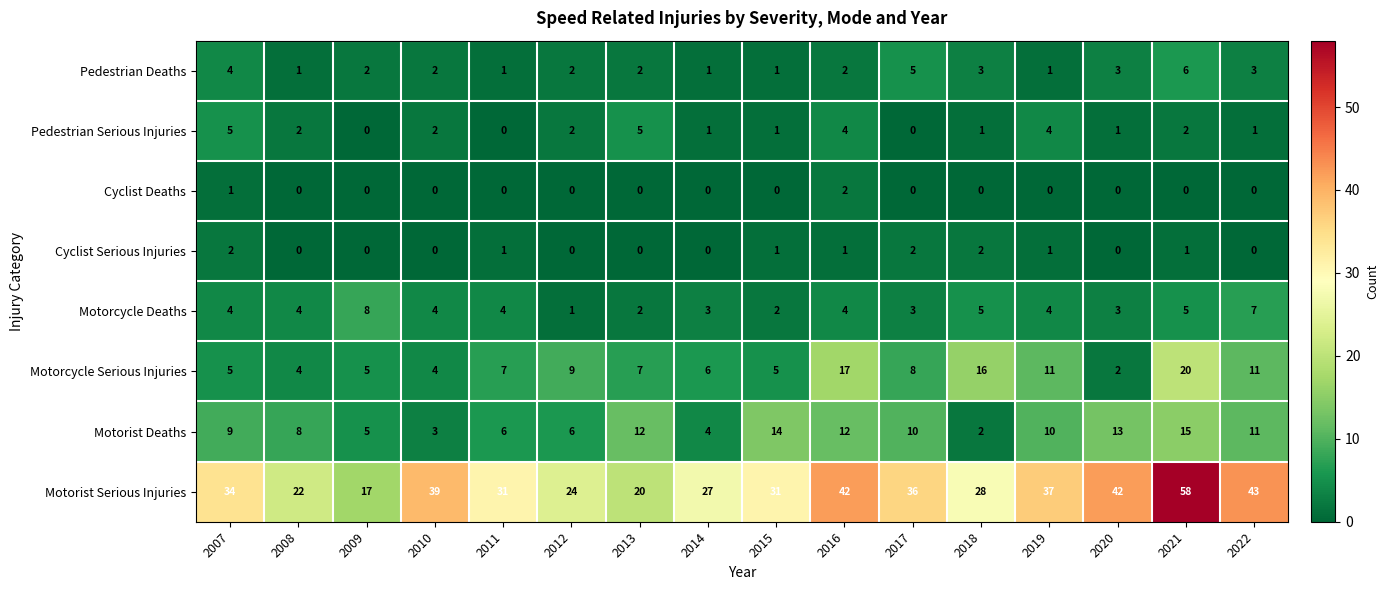

Where does the Pedestrian Deaths series first go above 2?

2007